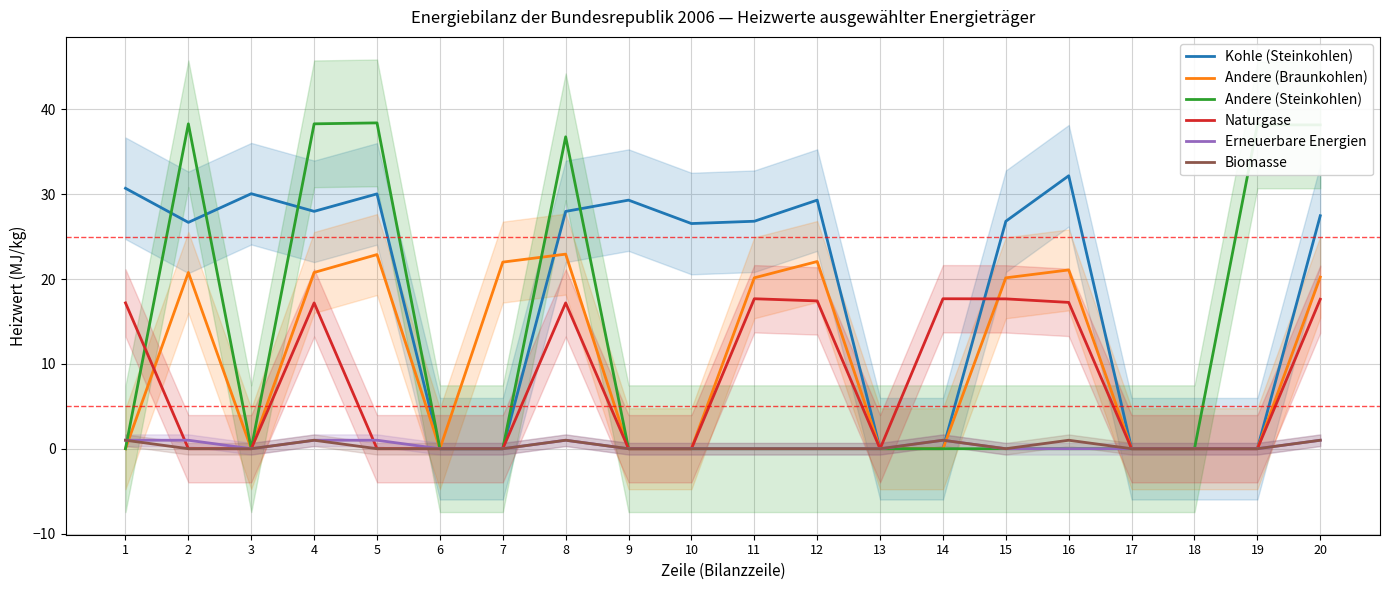

True or false: Kohle (Steinkohlen) has a value of 21.4 at 1.

False